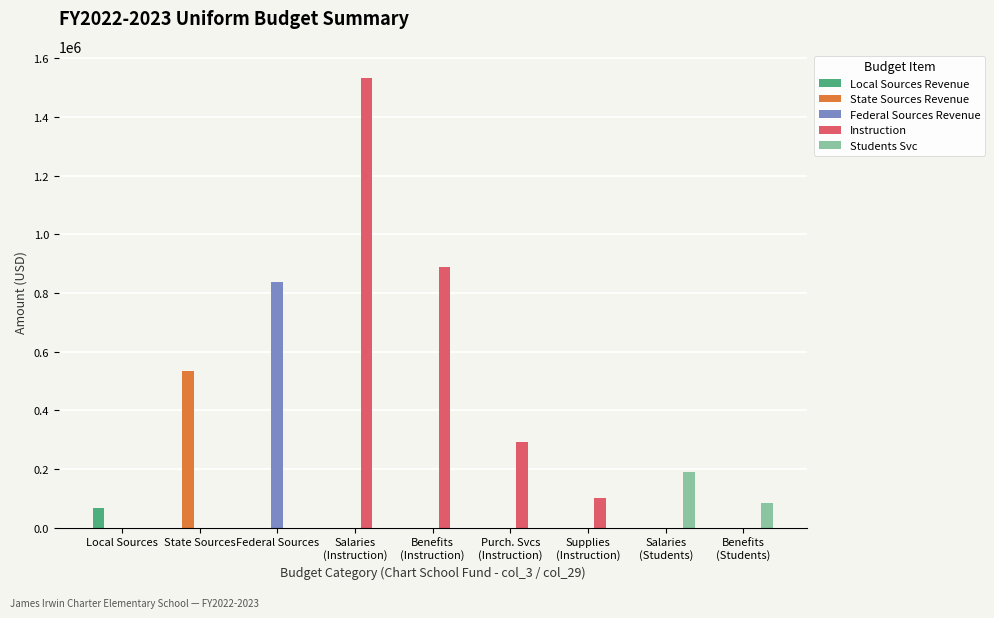

Reading left to right, list all the values displayed in this chart.

Local Sources Revenue: 68754	0	0	0	0	0	0	0	0
State Sources Revenue: 0	533605	0	0	0	0	0	0	0
Federal Sources Revenue: 0	0	838573	0	0	0	0	0	0
Instruction: 0	0	0	1531997	890148	291500	99947	0	0
Students Svc: 0	0	0	0	0	0	0	189232	83617